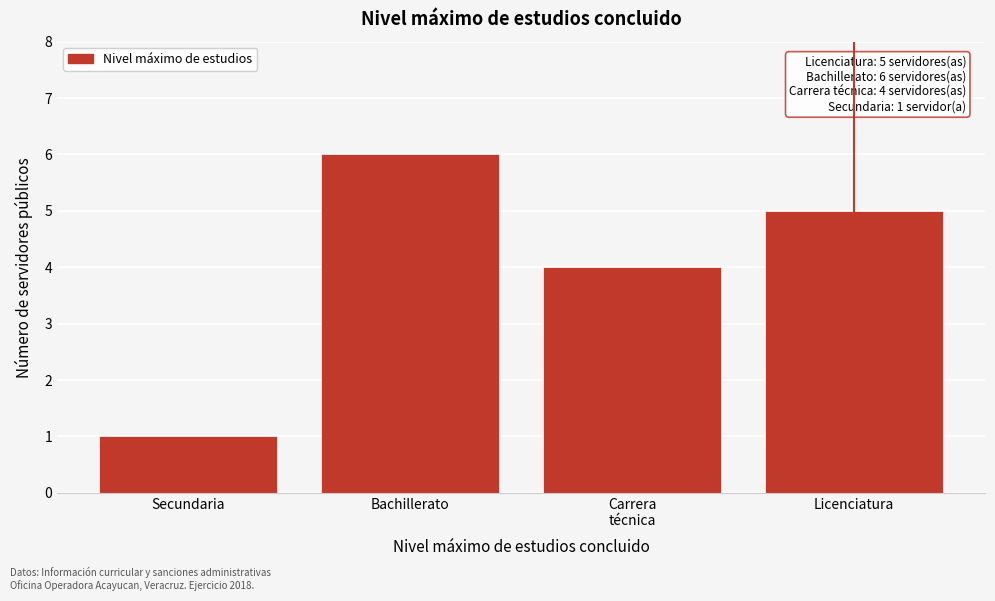

Reading left to right, transcribe all the data shown in this chart.

1	6	4	5